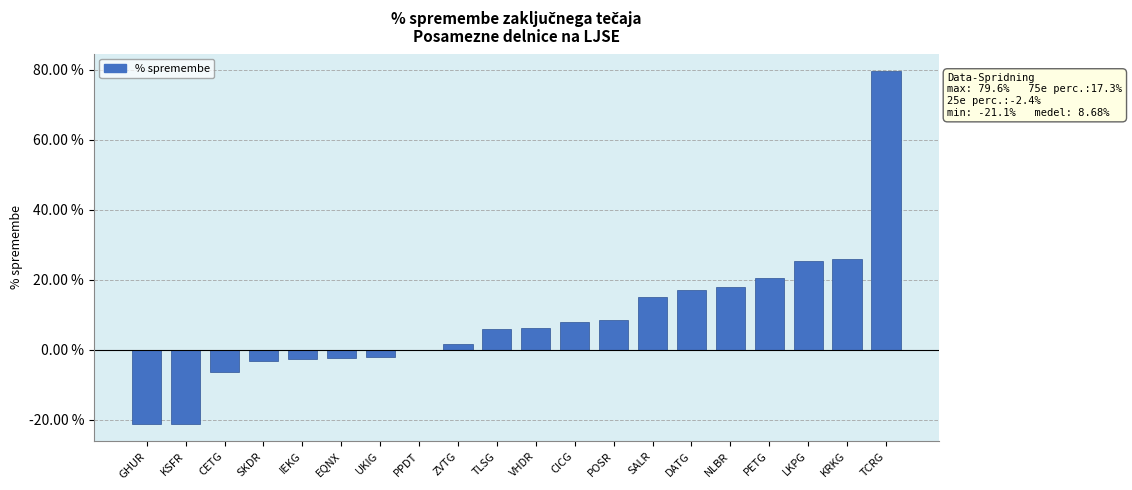

How many data points does each series have?

20